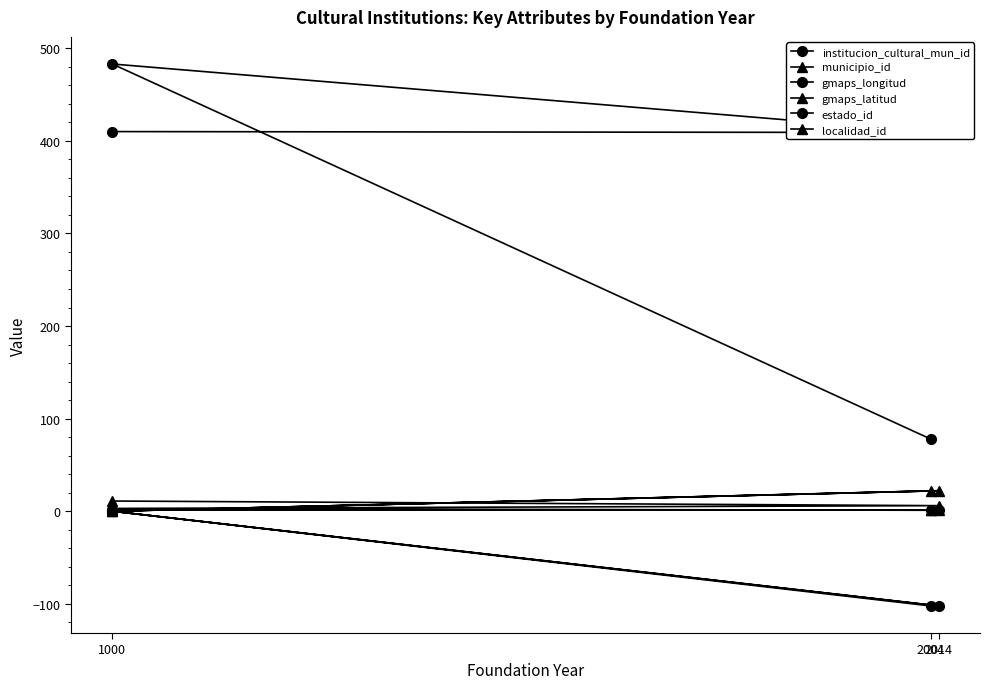

How many intersections are there between estado_id and gmaps_latitud?

3